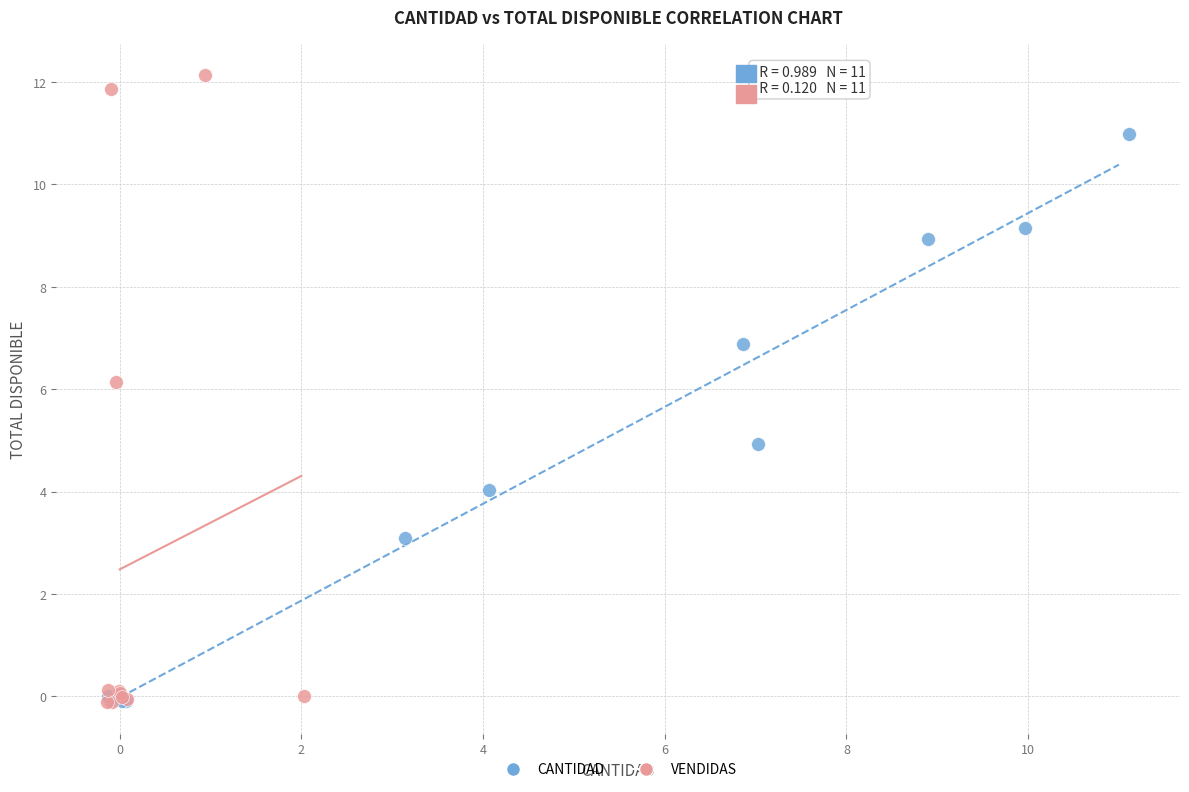

Which series has the largest Y range (max minus min)?

VENDIDAS